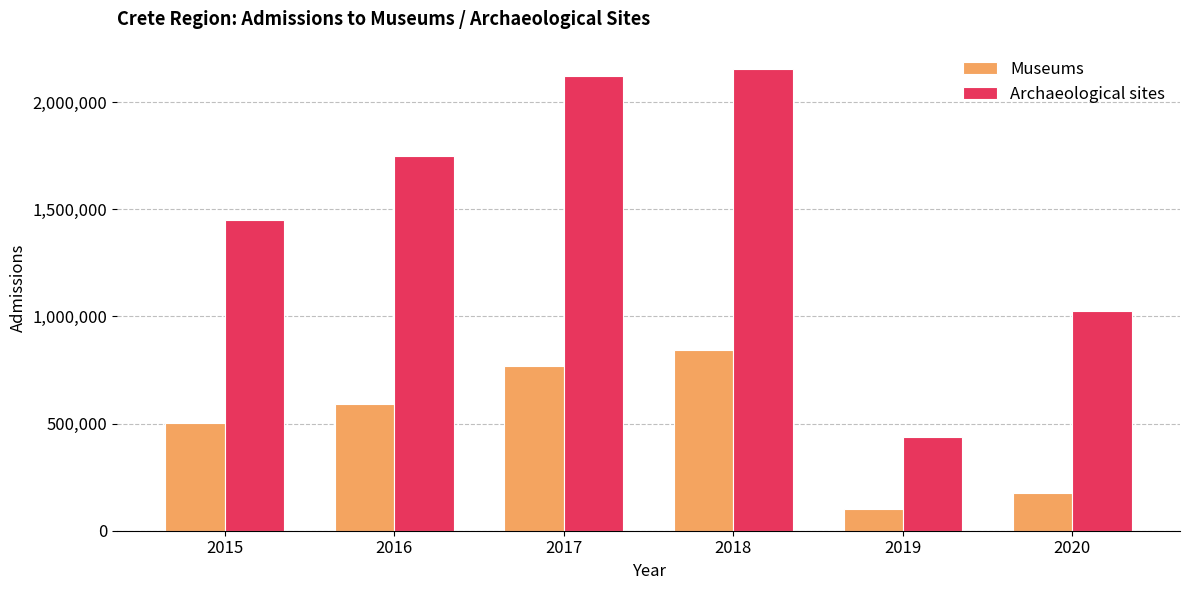

The value of Museums at 2015 is 300322. True or false?

False